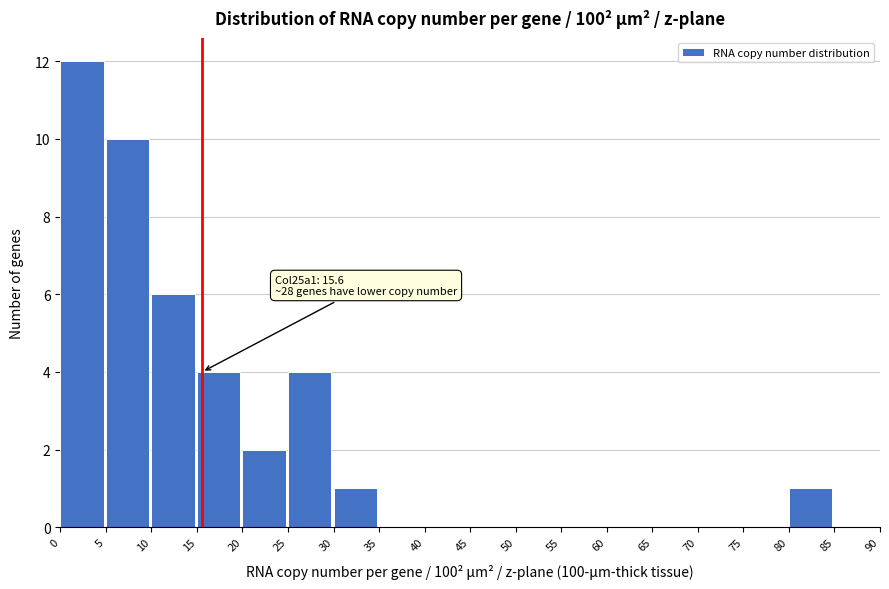

Over which range of the x-axis is the bar tallest?

0 to 5